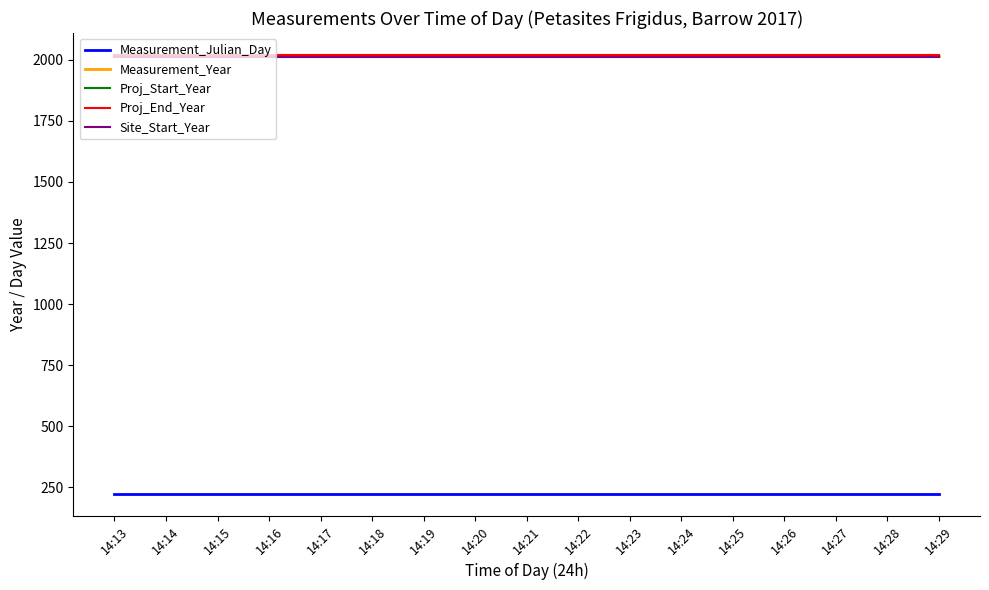

Which series has the largest total across all categories?

Proj_End_Year